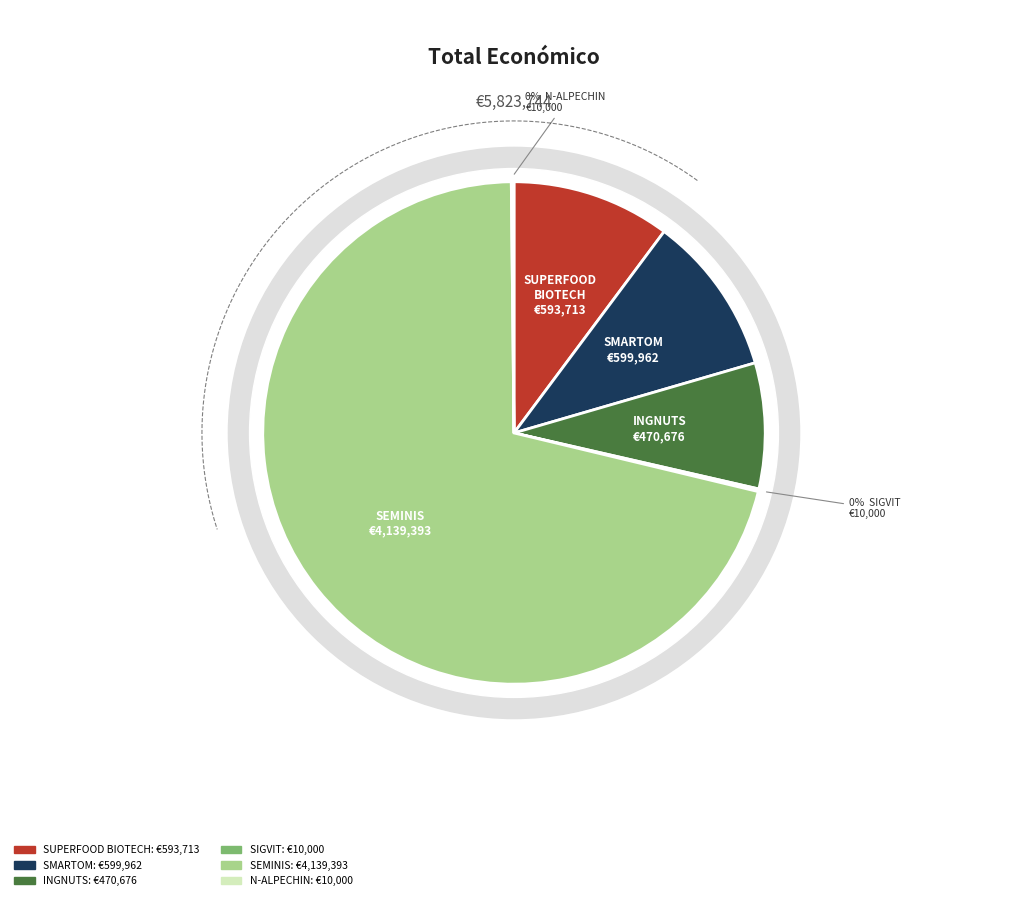

The SEMINIS slice represents 61% of the pie. True or false?

False